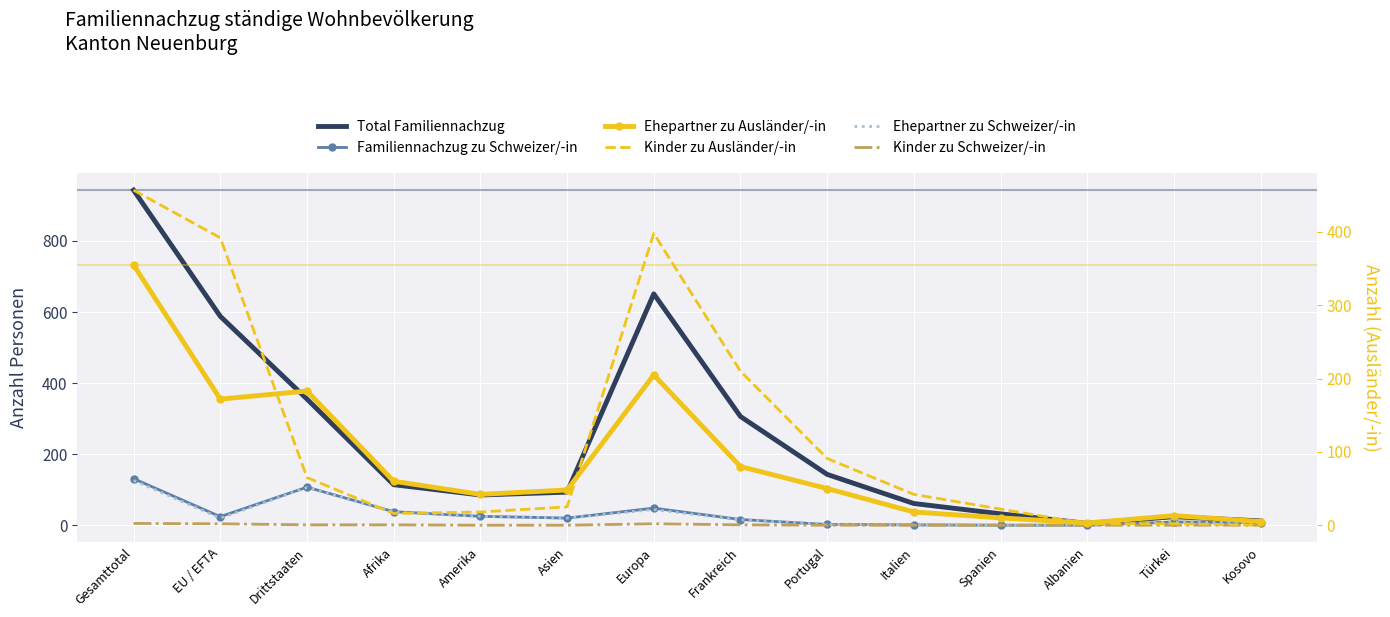

What is the maximum value for Ehepartner zu Schweizer/-in?

126